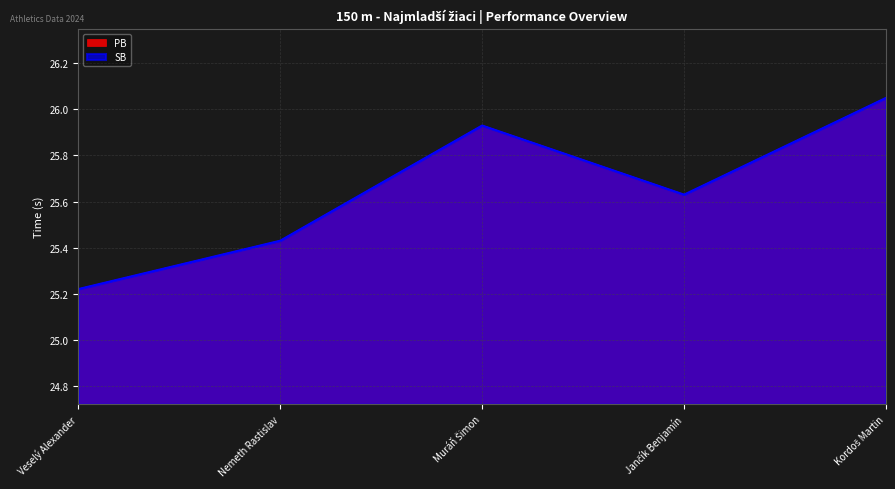

Is it true that PB equals 26.1 at Kordoš Martin?

True